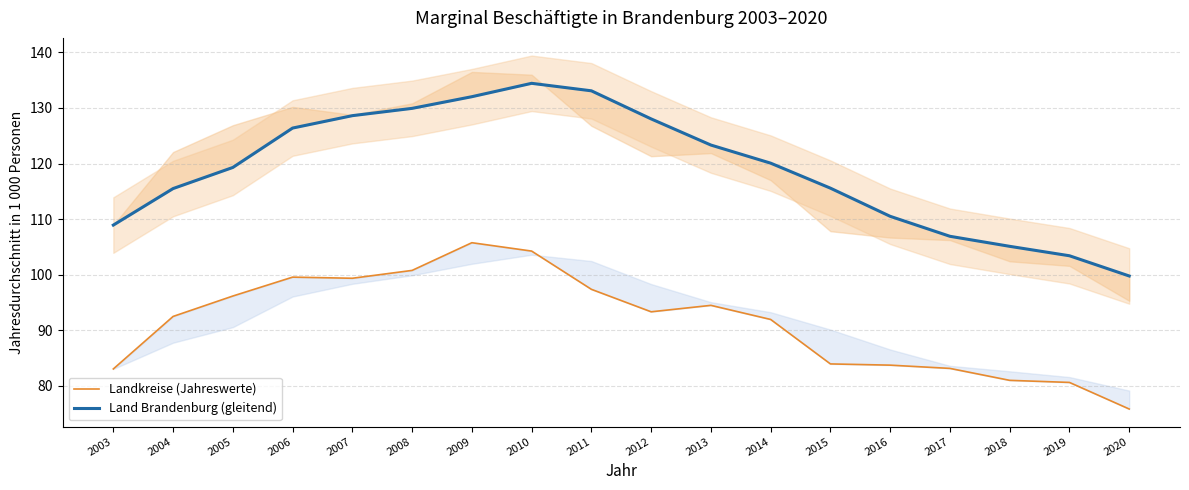

Between 2013 and 2006, which is larger?

2006